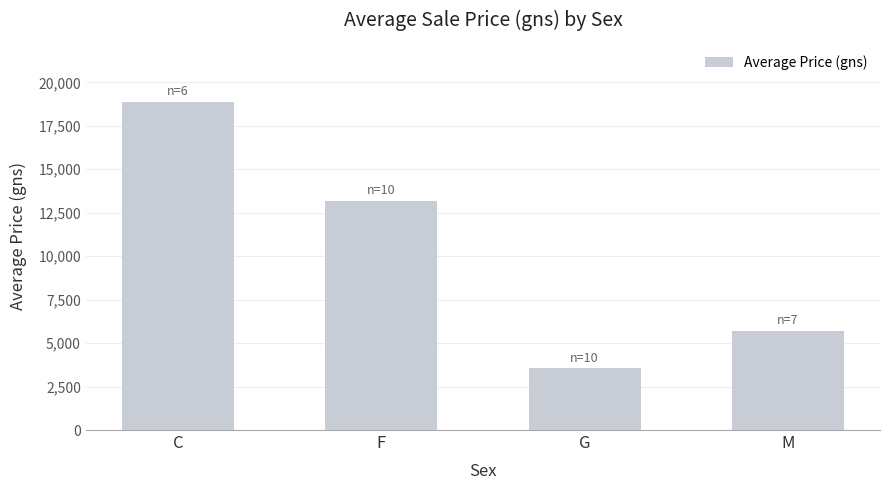

Which category has the lowest value across all series?

G